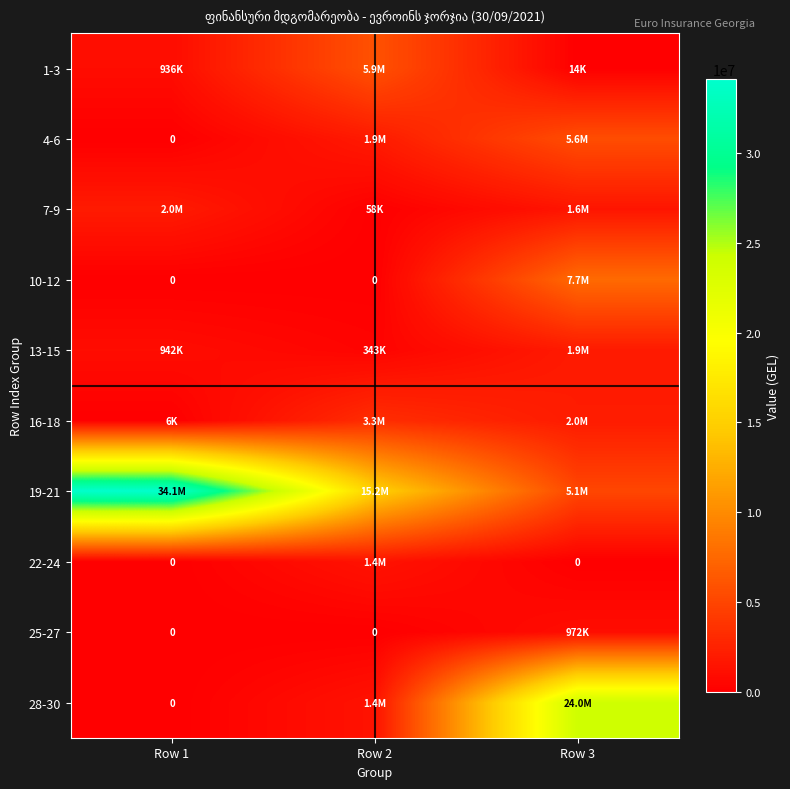

Which series has the largest range (max minus min)?

19-21